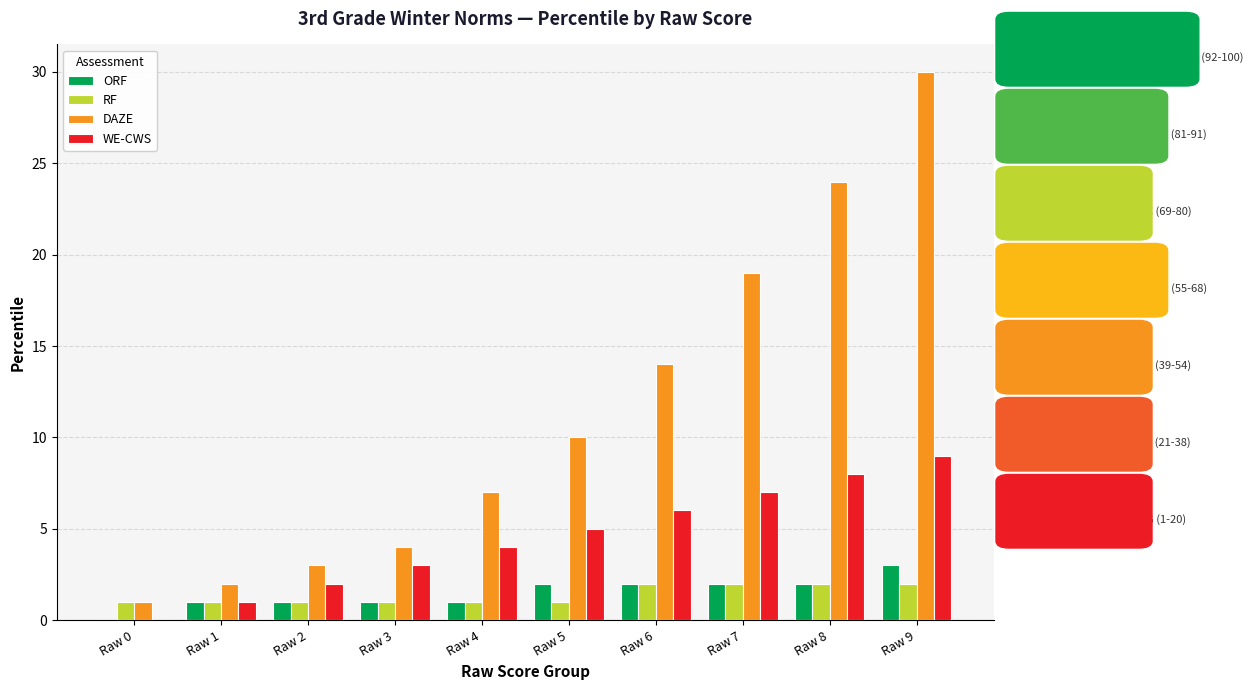

How many series are shown in this chart?

4